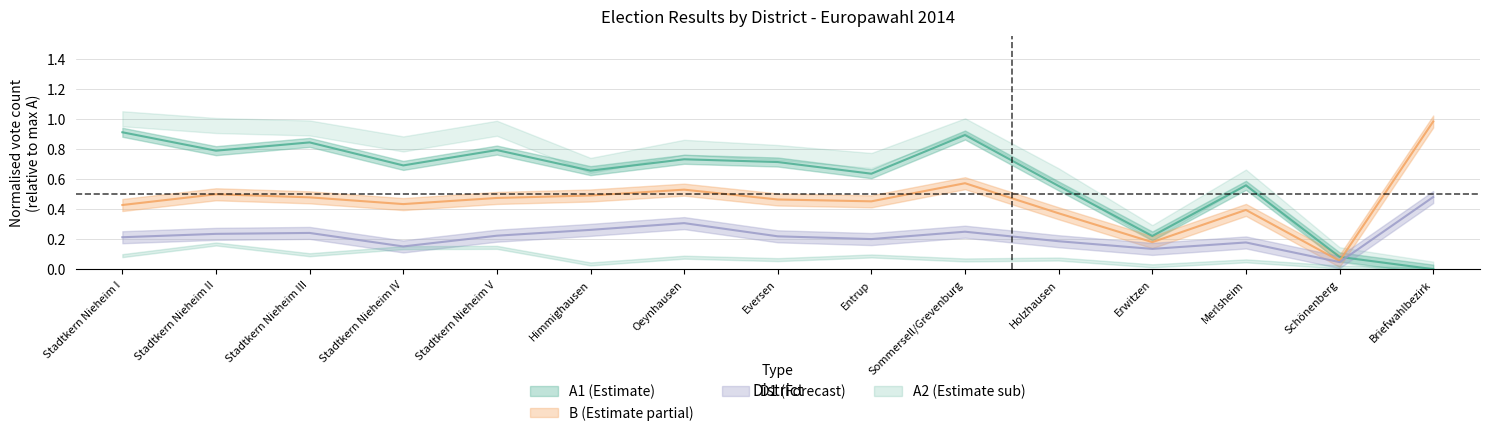

Is the value of B at Merlsheim greater than the value of A1 at Holzhausen?

No